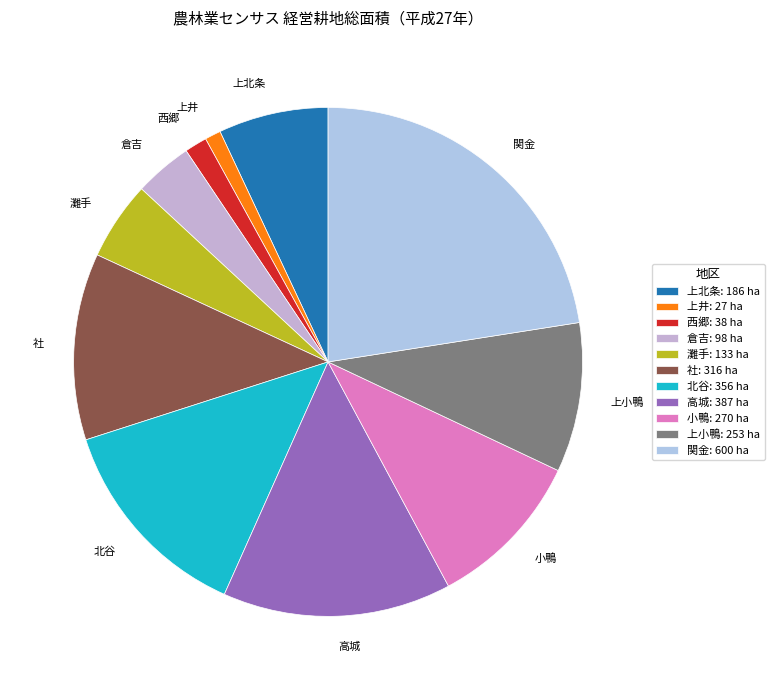

How many segments does this pie chart have?

11